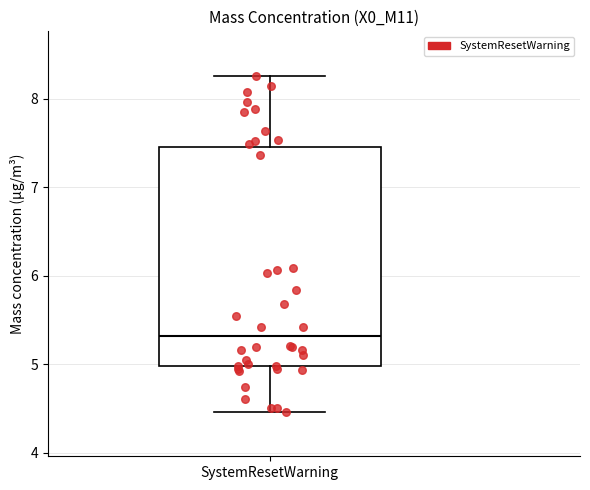

Read this box plot against the y-axis: the position of the median line, the range covered by the box, and the ends of both whiskers. The values are not printed on the chart, so give them approximately, as read against the axis.

median 5.3, box 5.0 to 7.5, whiskers 4.5 to 8.3